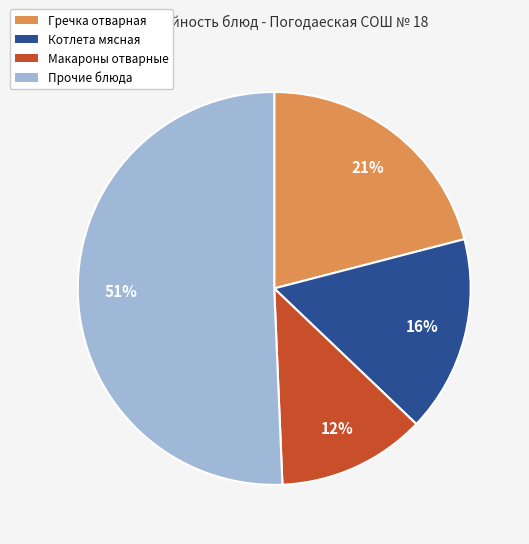

To the nearest percent, what percentage of the pie is Котлета мясная?

16%